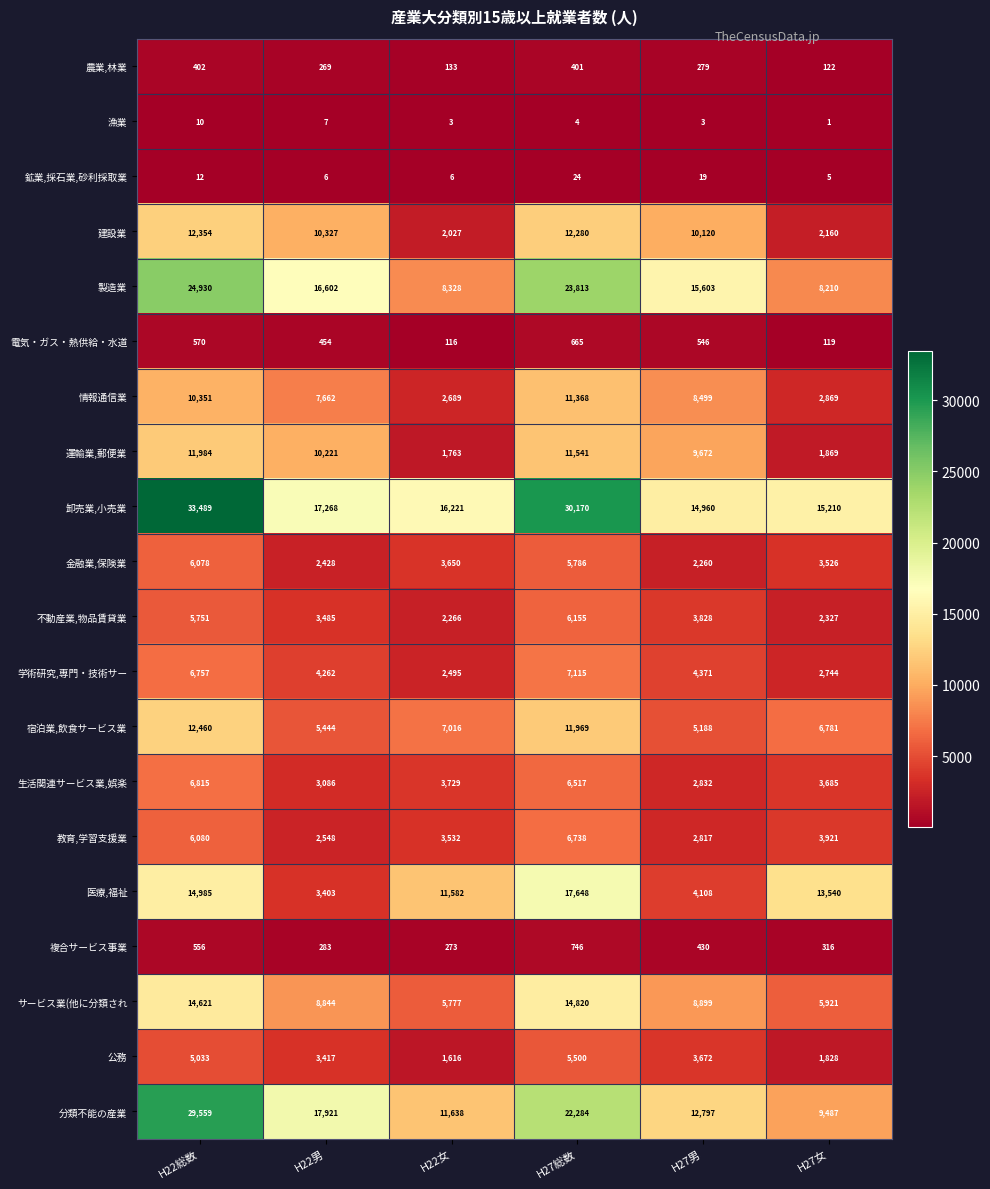

What is the average value of the 情報通信業 series?

7240